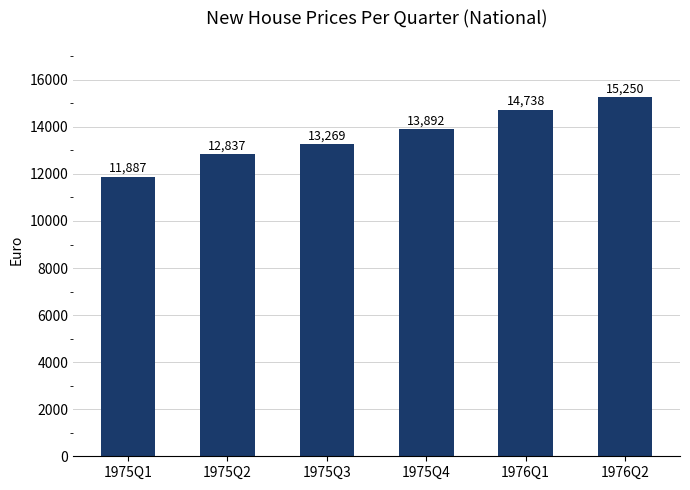

Read the value at 1975Q4, to the nearest 10.

13890